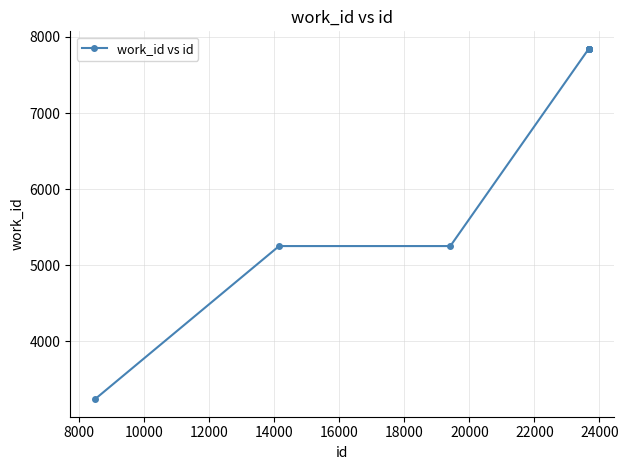

What is the difference between the second highest and second lowest values?

2591